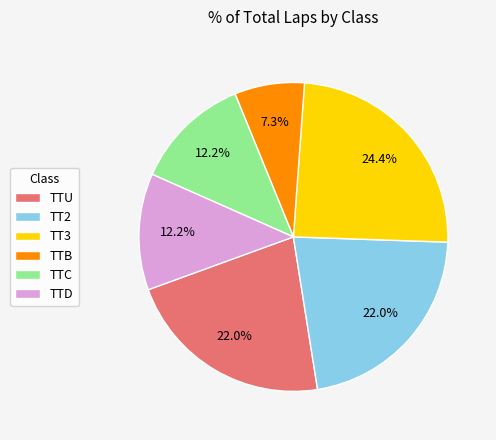

Is there any slice that represents more than half of the pie?

No